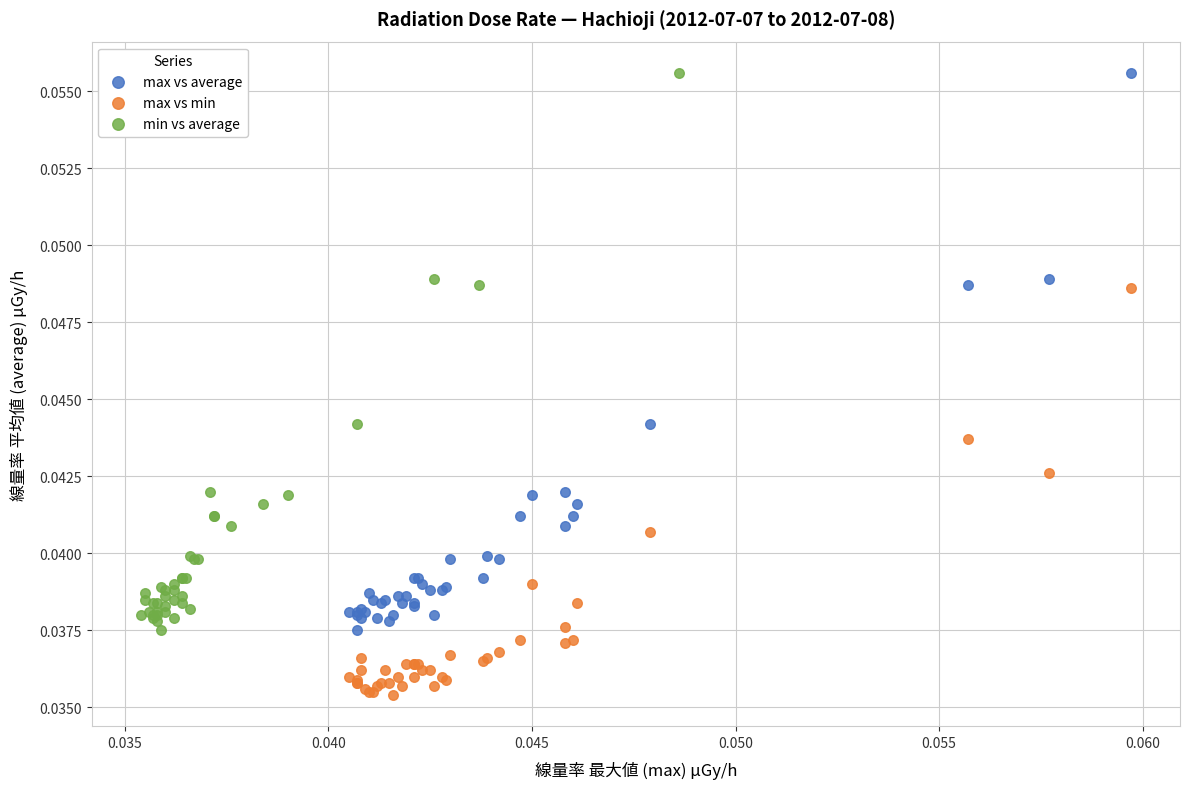

What are all the series names shown in the legend?

max vs average, max vs min, min vs average